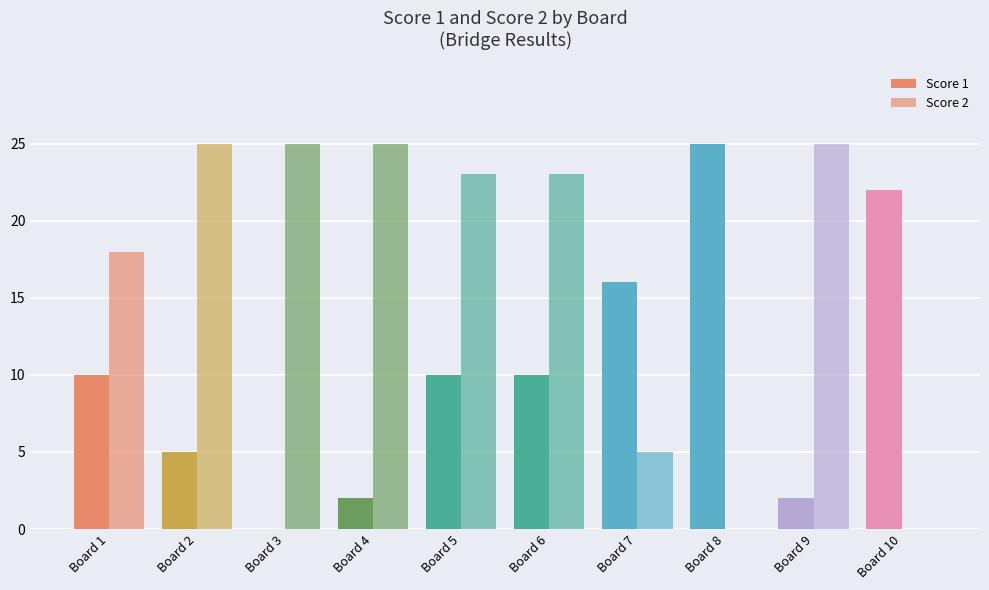

How many positive values does the Score 1 series have?

9